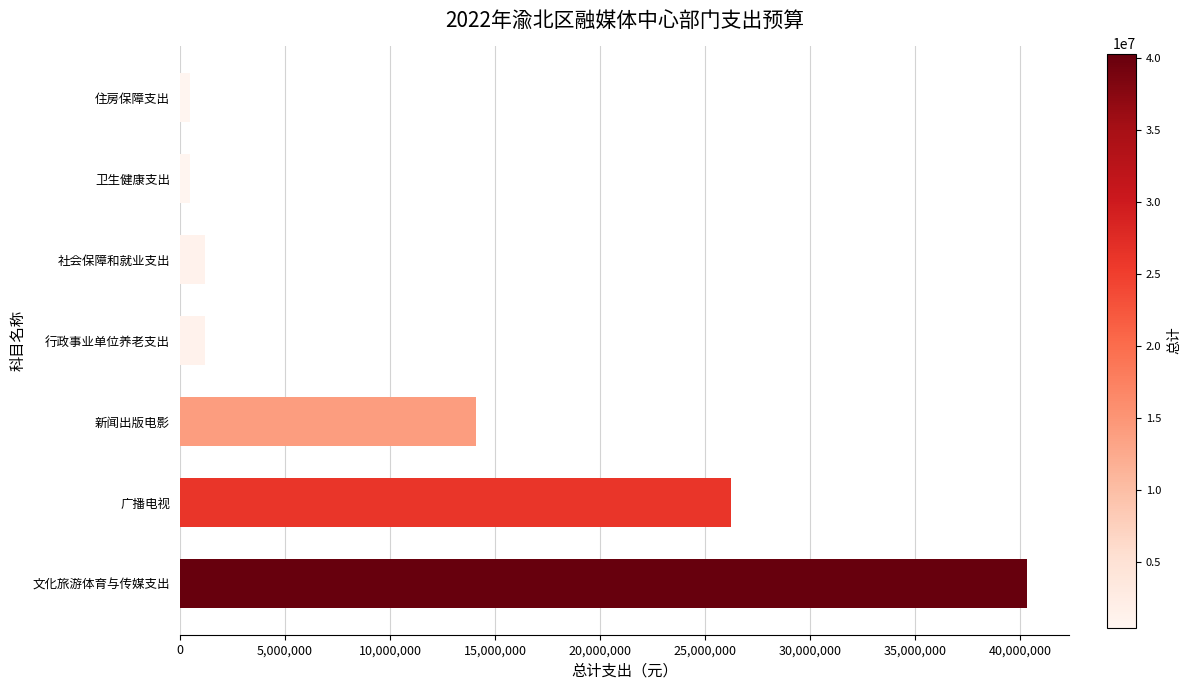

What is the maximum value shown in the chart?

40304640.5